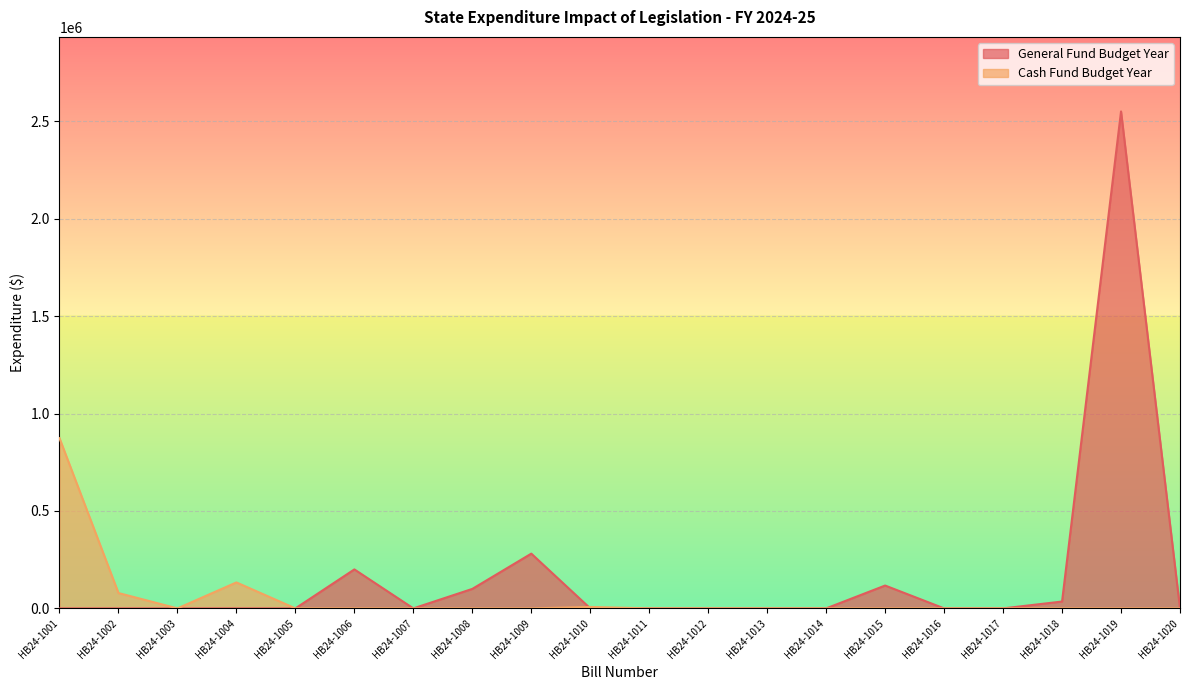

Which series has the largest total across all categories?

General Fund Budget Year